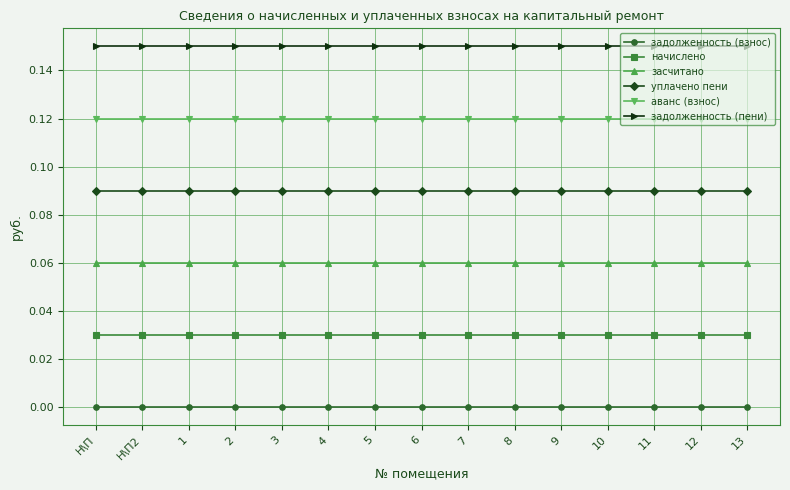

The value of аванс (взнос) at 5 is 0.2. True or false?

False